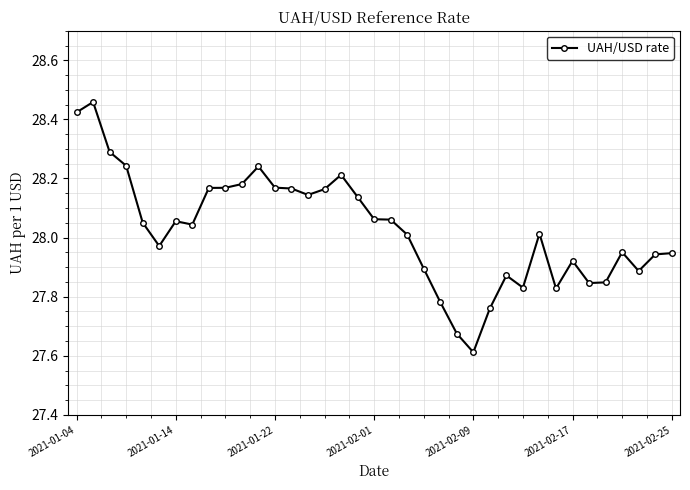

What is the minimum value shown in the chart?

27.6